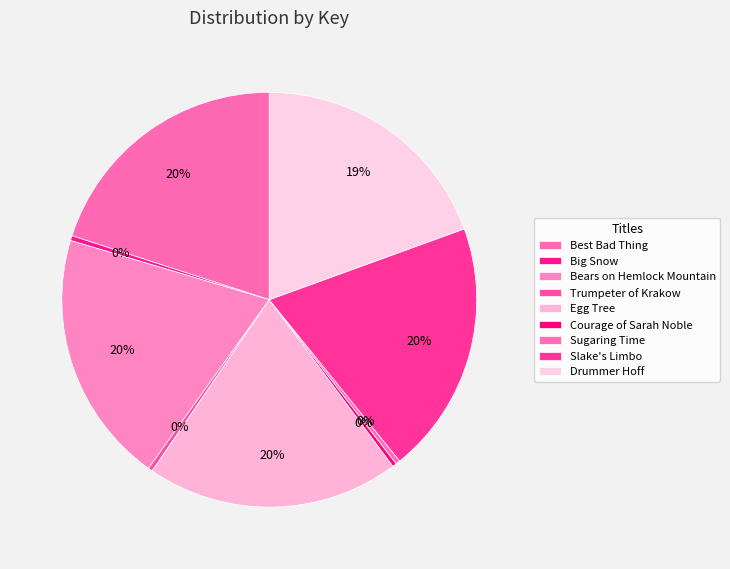

Approximately how many times larger is the value at Bears on Hemlock Mountain compared to Best Bad Thing?

1.0